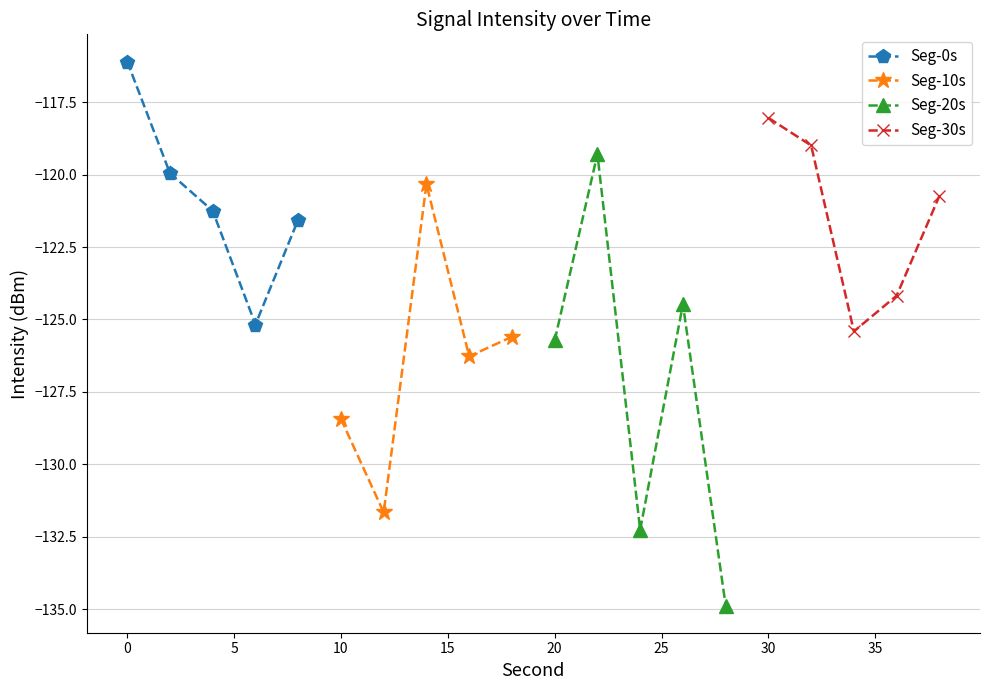

What is the maximum value for Seg-0s?

-116.1